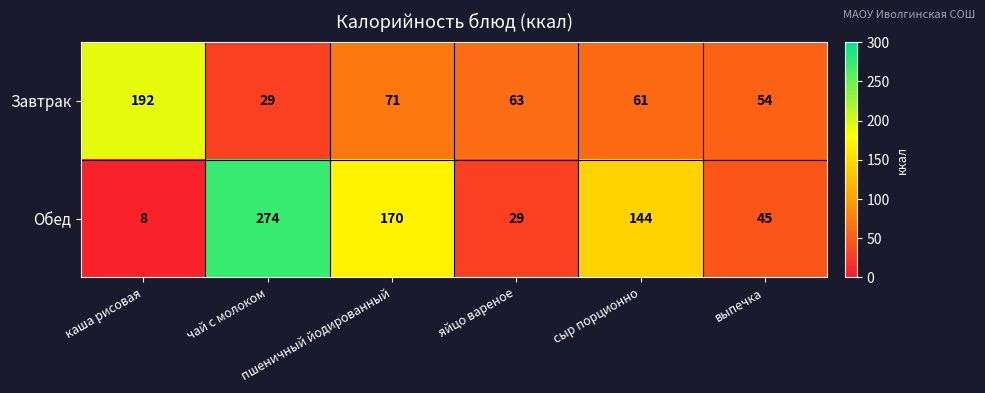

What is the difference between the second highest and second lowest values in the Обед series?

141